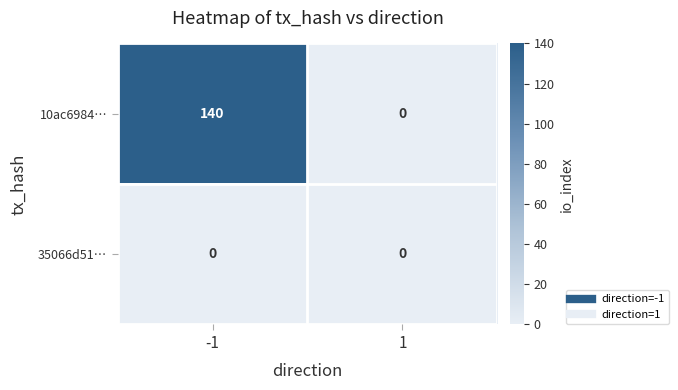

What is the difference between the highest and lowest values at -1?

140